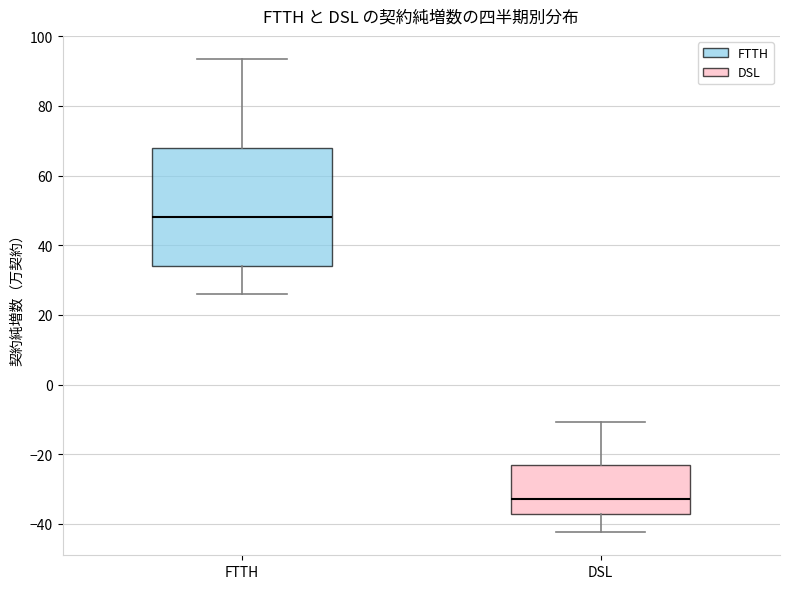

Reading left to right, read every box against the y-axis: the position of its median line, the range the box covers, and the ends of its whiskers. The values are not printed on the chart, so give them approximately, as read against the axis.

FTTH: median 48, box 34 to 68, whiskers 26 to 94
DSL: median -32, box -38 to -24, whiskers -42 to -10